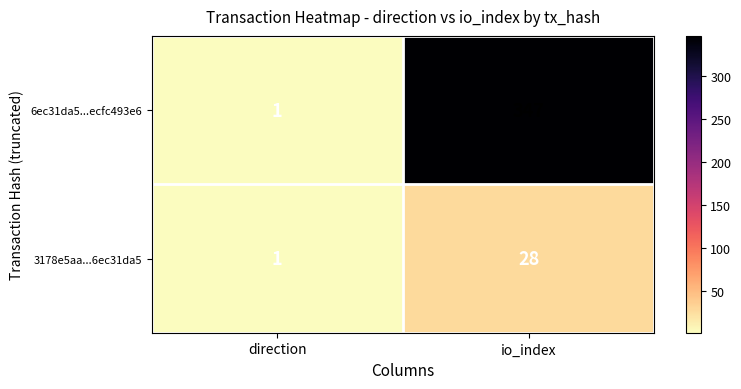

What is the difference between the maximum and minimum values in the 6ec31da5...ecfc493e6 series?

346